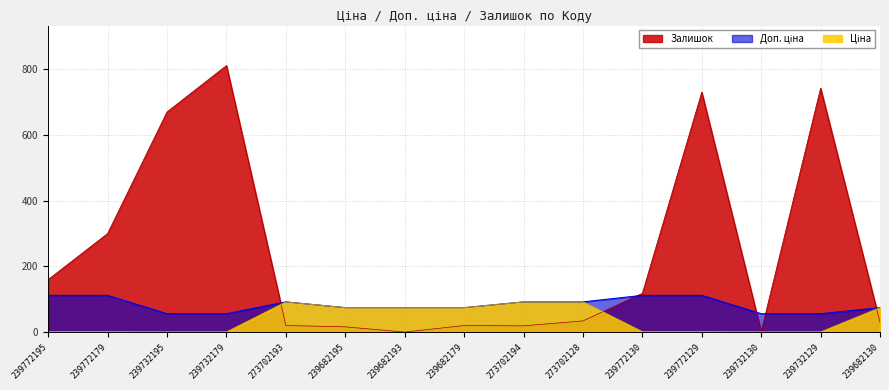

At how many categories does at least one series exceed 703?

3